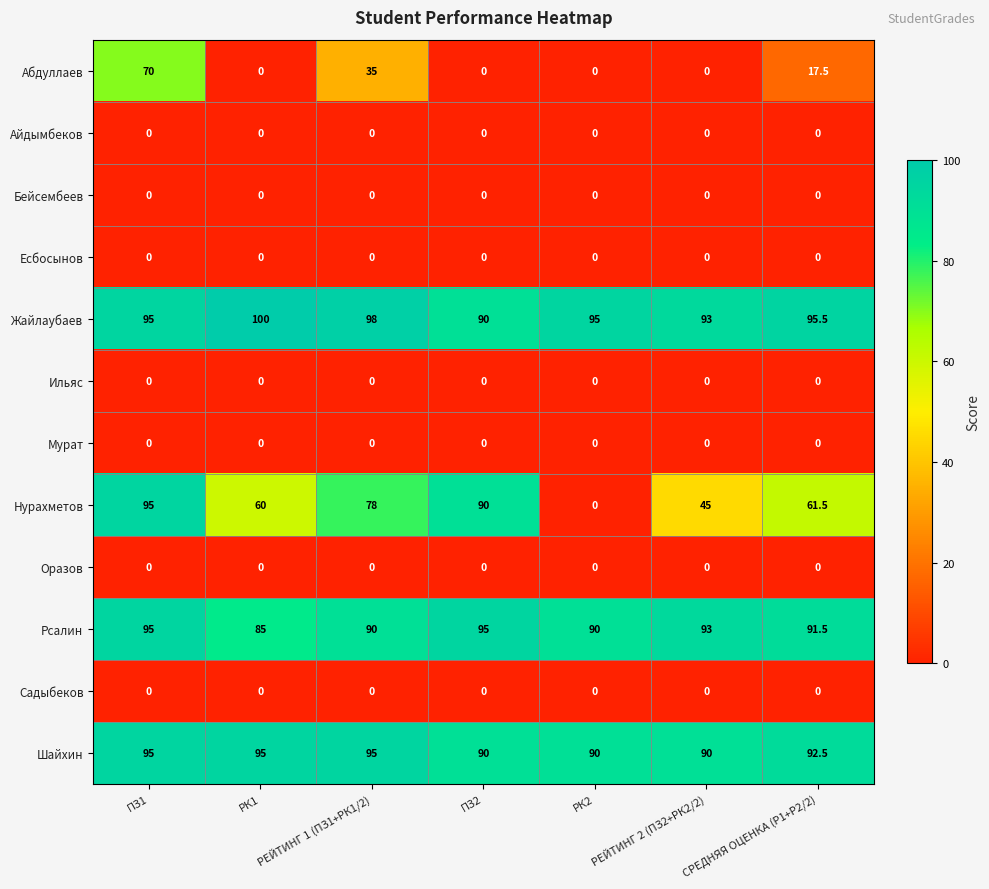

What is the sum of the Шайхин values at РЕЙТИНГ 2 (ПЗ2+РК2/2) and РЕЙТИНГ 1 (ПЗ1+РК1/2)?

185.0